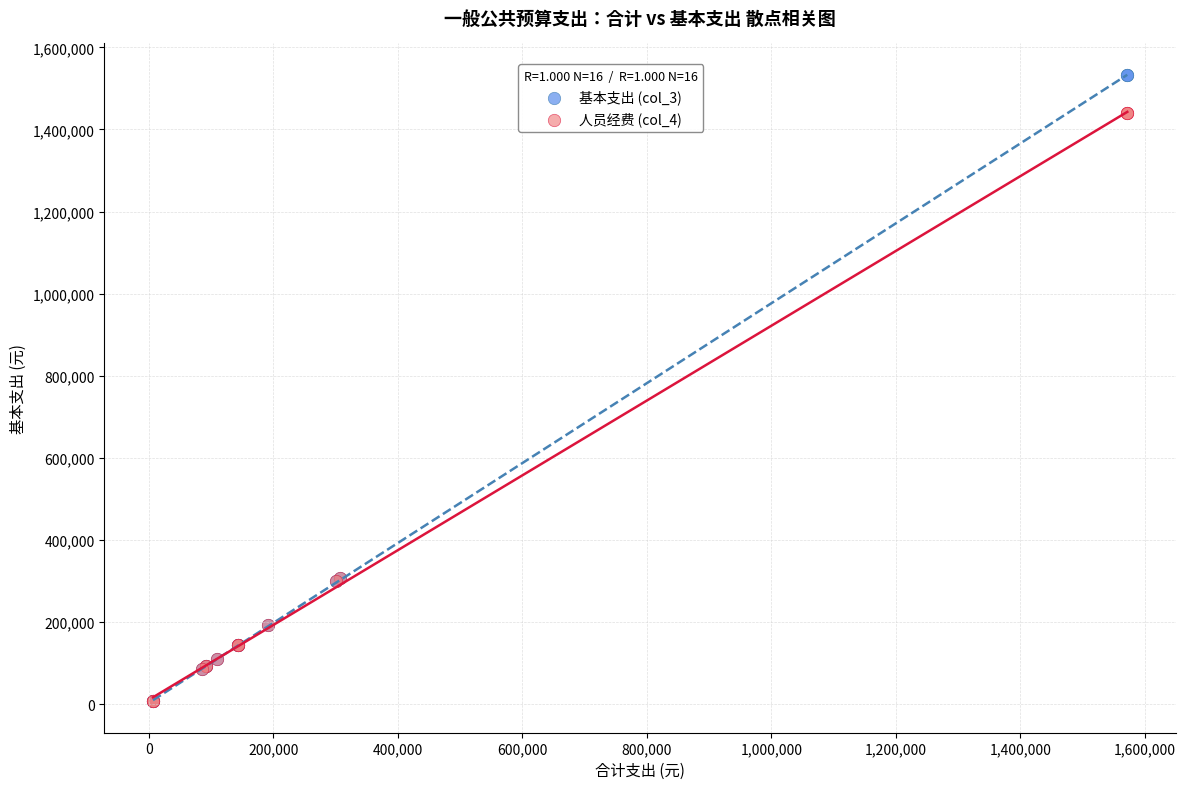

What are all the series names shown in the legend?

基本支出 (col_3), 人员经费 (col_4)